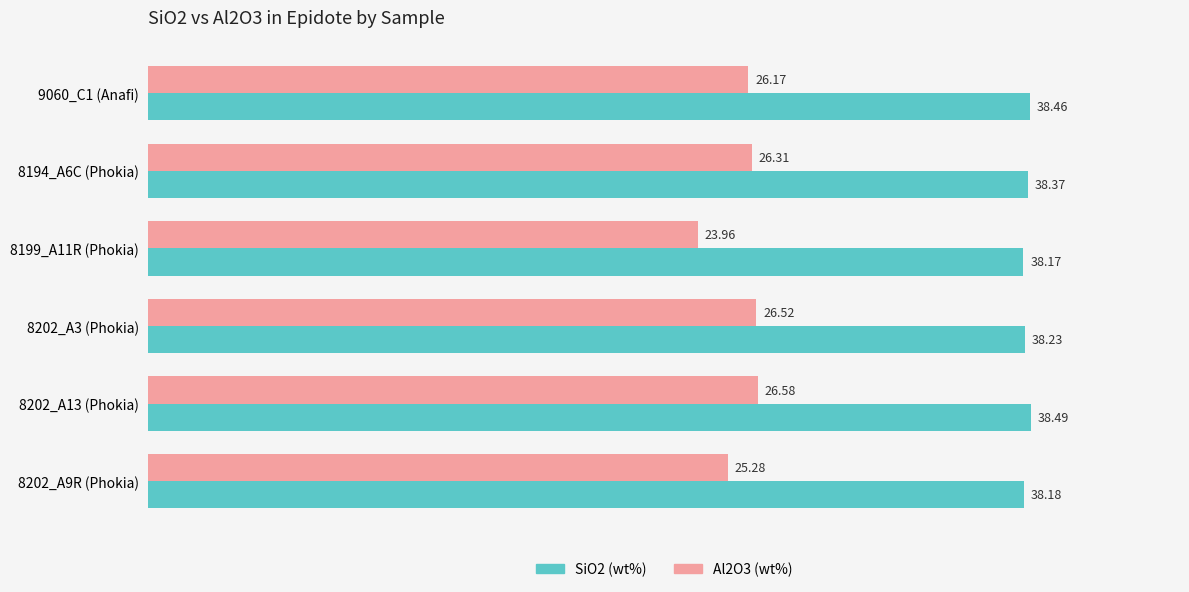

At which category is the sum across all series the highest?

8202_A13 (Phokia)